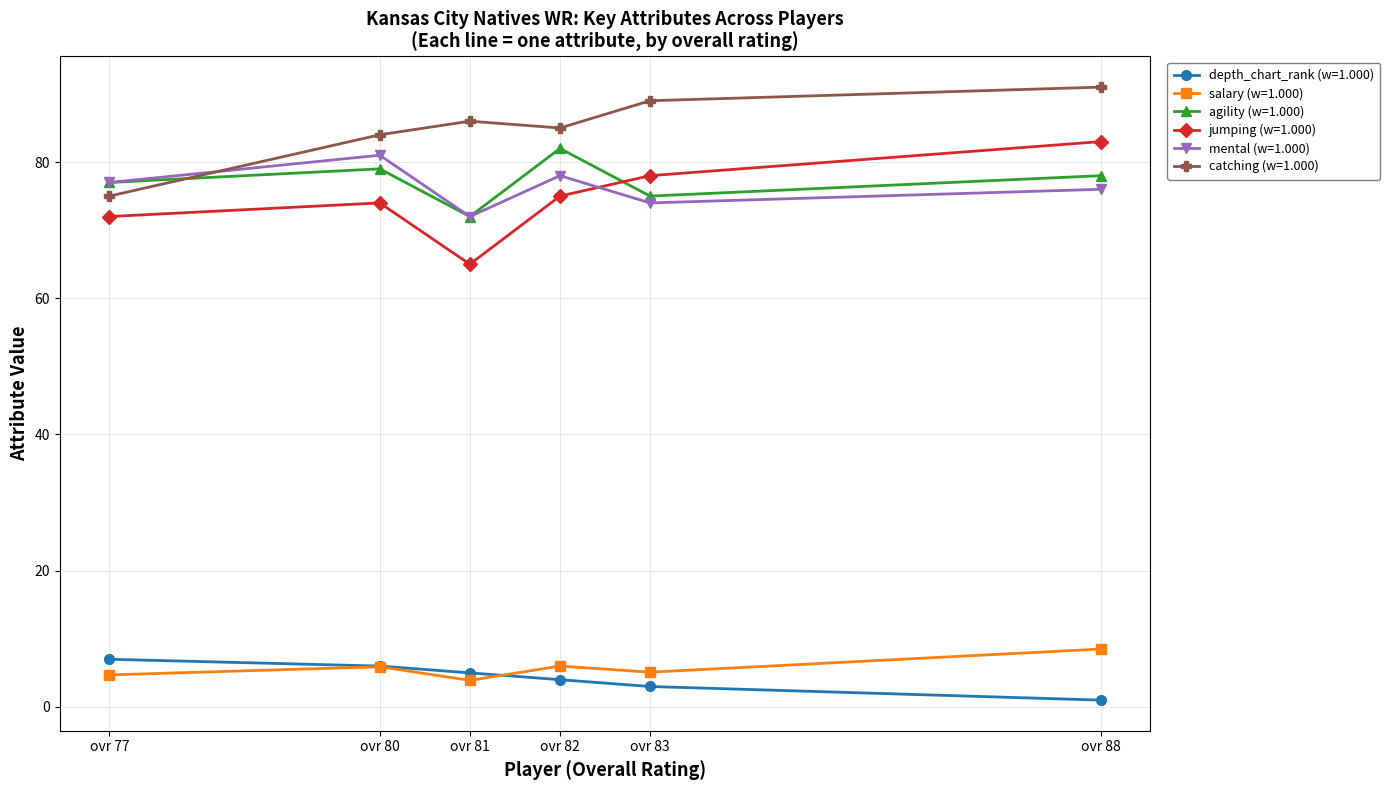

How many lines are shown in the chart?

6